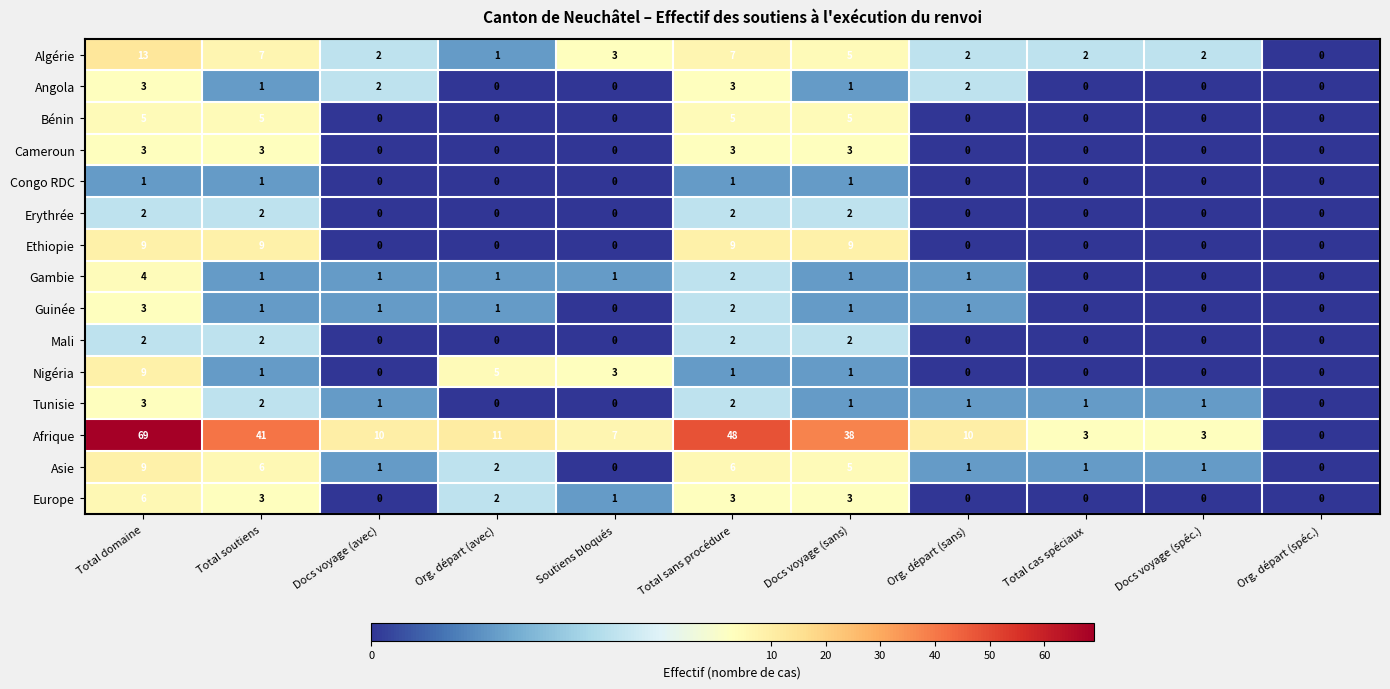

Where does the Asie series first go above 1?

Total domaine